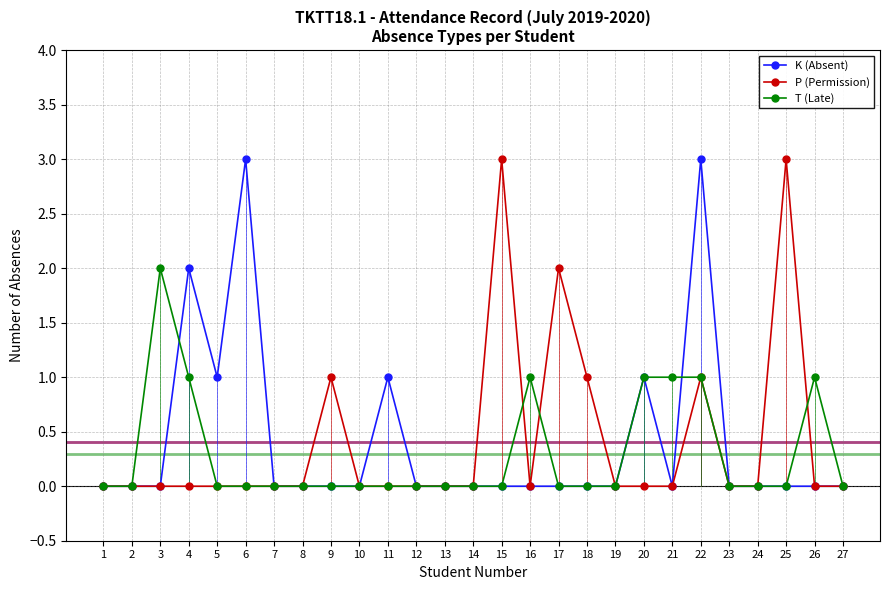

At which category is the sum across all series the highest?

22